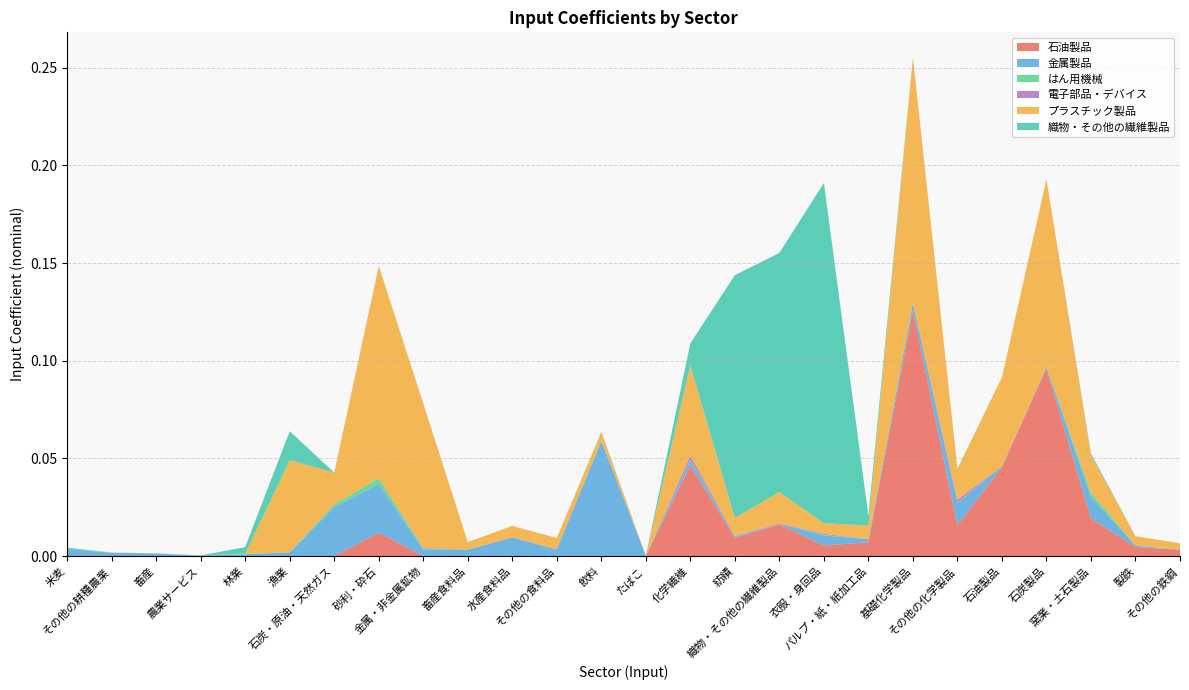

Reading right to left, transcribe all the data shown in this chart.

石油製品: 0.0	0.0	0.0	0.1	0.0	0.0	0.1	0.0	0.0	0.0	0.0	0.0	0.0	0.0	0.0	0.0	0.0	0.0	0.0	0.0	0.0	0.0	0.0	0.0	0.0	0.0
金属製品: 0.0	0.0	0.0	0.0	0.0	0.0	0.0	0.0	0.0	0.0	0.0	0.0	0.0	0.1	0.0	0.0	0.0	0.0	0.0	0.0	0.0	0.0	0.0	0.0	0.0	0.0
はん用機械: 0.0	0.0	0.0	0.0	0.0	0.0	0.0	0.0	0.0	0.0	0.0	0.0	0.0	0.0	0.0	0.0	0.0	0.0	0.0	0.0	0.0	0.0	0.0	0.0	0.0	0.0
電子部品・デバイス: 0.0	0.0	0.0	0.0	0.0	0.0	0.0	0.0	0.0	0.0	0.0	0.0	0.0	0.0	0.0	0.0	0.0	0.0	0.0	0.0	0.0	0.0	0.0	0.0	0.0	0.0
プラスチック製品: 0.0	0.0	0.0	0.1	0.0	0.0	0.1	0.0	0.0	0.0	0.0	0.0	0.0	0.0	0.0	0.0	0.0	0.1	0.1	0.0	0.0	0.0	0.0	0.0	0.0	0.0
織物・その他の繊維製品: 0.0	0.0	0.0	0.0	0.0	0.0	0.0	0.0	0.2	0.1	0.1	0.0	0.0	0.0	0.0	0.0	0.0	0.0	0.0	0.0	0.0	0.0	0.0	0.0	0.0	0.0